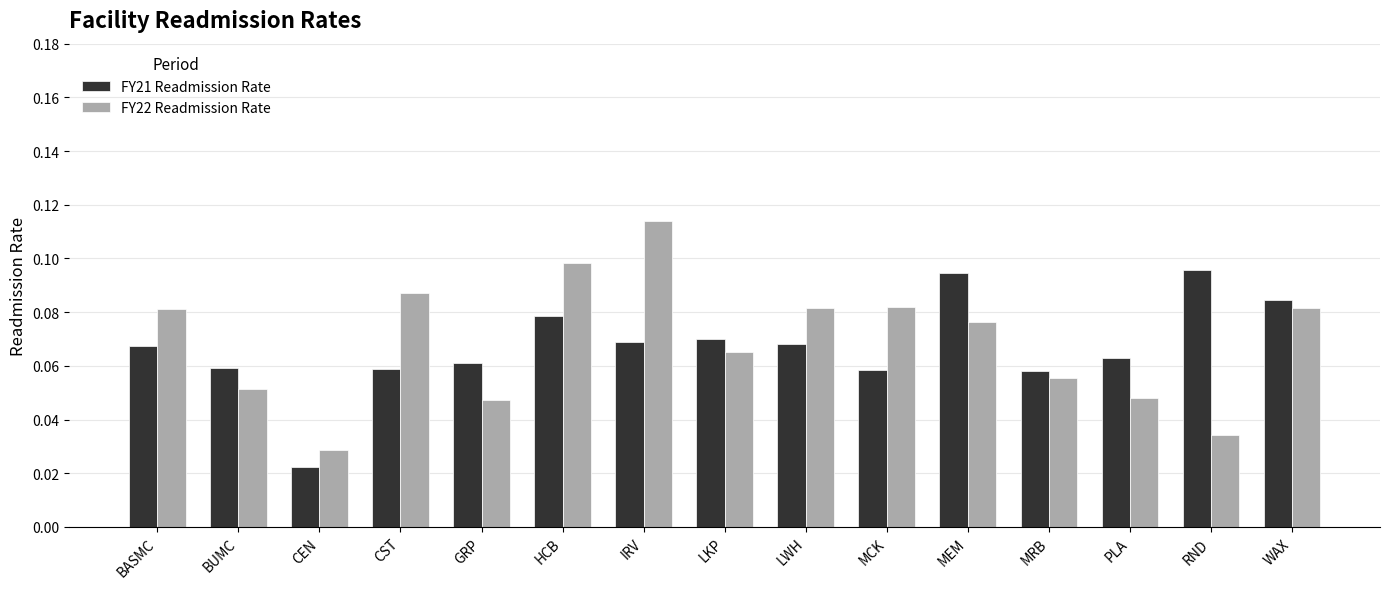

What is the label of the 7th bar from the right?

LWH